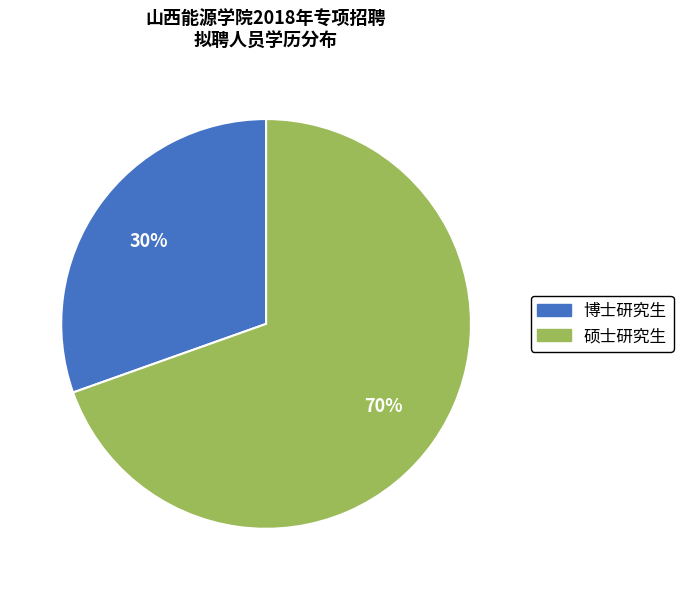

How many segments does this pie chart have?

2